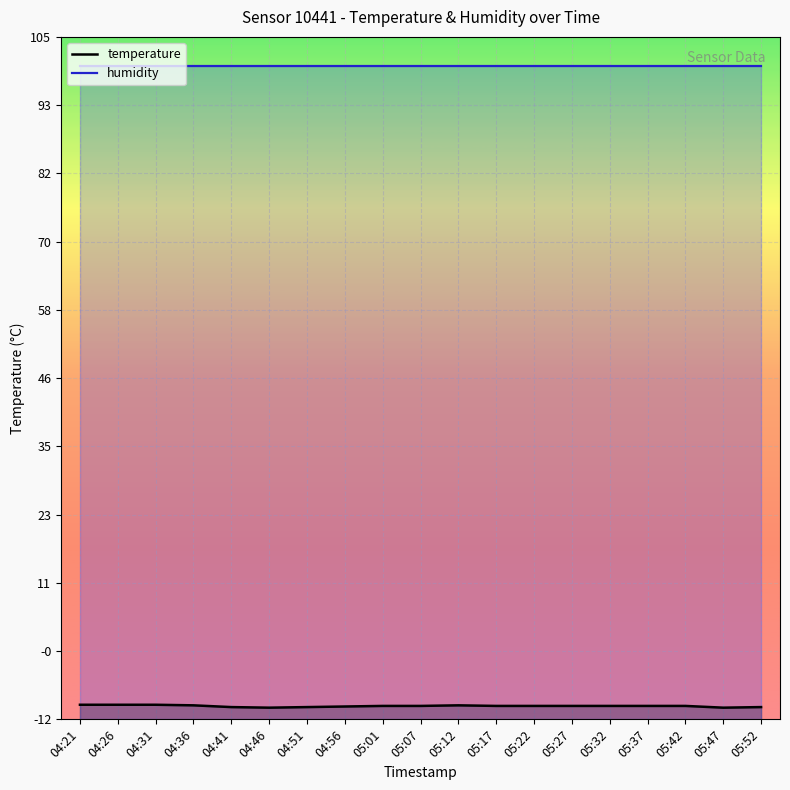

At which label does humidity reach its peak?

04:21